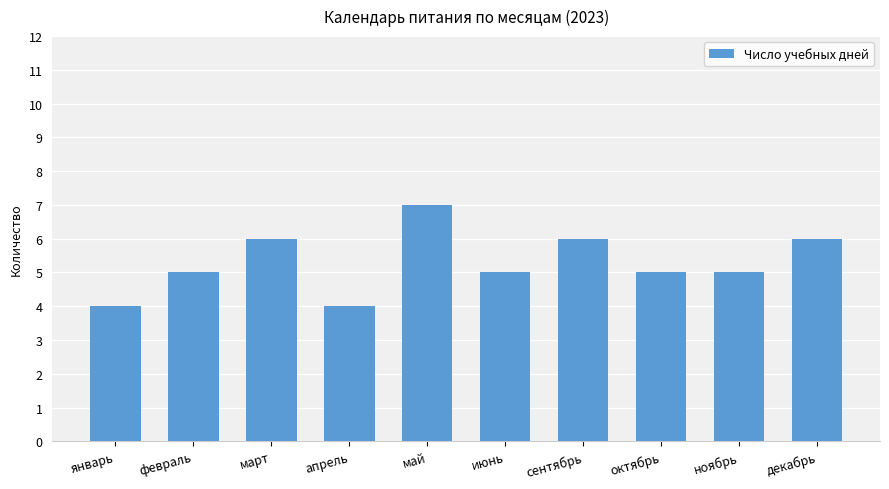

At which category does the chart reach its peak across all series?

май